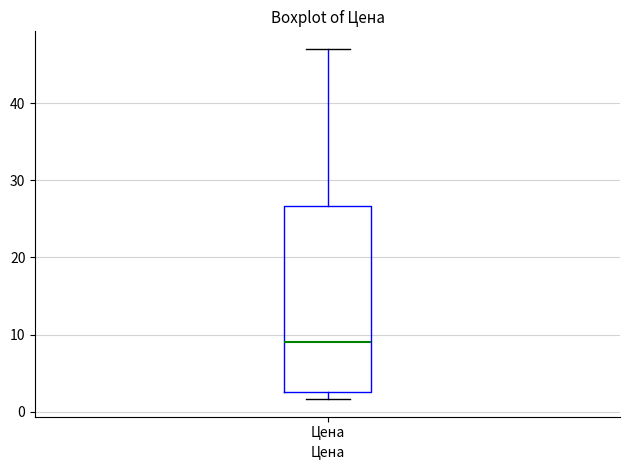

Transcribe this box plot: give where the median line is, the range the box spans, and where the two whiskers end, as read against the y-axis. The values are not printed on the chart, so give them approximately, as read against the axis.

median 9, box 3 to 27, whiskers 2 to 47